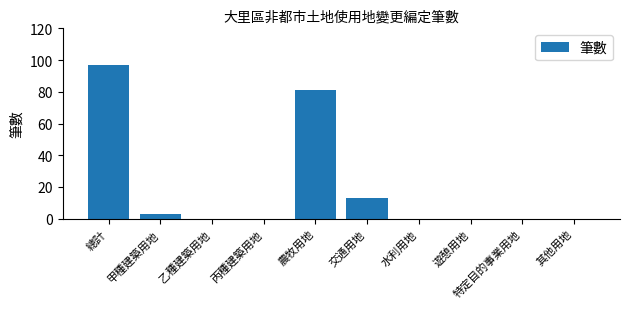

What is the change in value from 農牧用地 to 其他用地?

-81